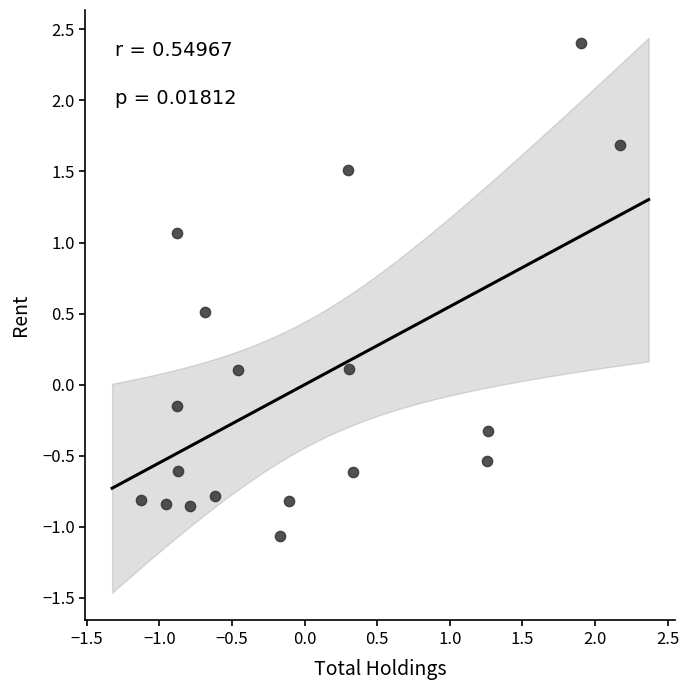

What is the range of X values (max minus min)?

3.3